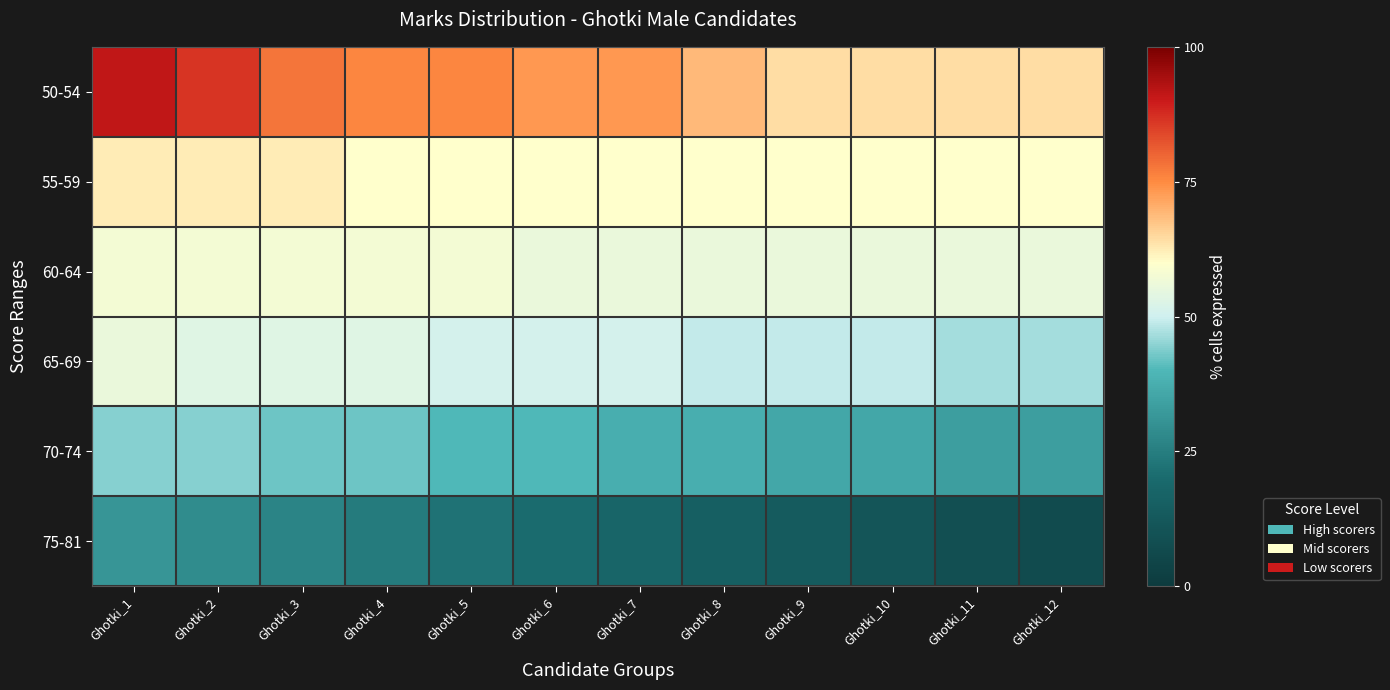

Reading right to left, transcribe all the data shown in this chart.

50-54: Ghotki_12=64.4	Ghotki_11=64.4	Ghotki_10=64.4	Ghotki_9=64.4	Ghotki_8=68.9	Ghotki_7=73.3	Ghotki_6=73.3	Ghotki_5=75.6	Ghotki_4=75.6	Ghotki_3=77.8	Ghotki_2=86.7	Ghotki_1=91.1
55-59: Ghotki_12=60.0	Ghotki_11=60.0	Ghotki_10=60.0	Ghotki_9=60.0	Ghotki_8=60.0	Ghotki_7=60.0	Ghotki_6=60.0	Ghotki_5=60.0	Ghotki_4=60.0	Ghotki_3=62.2	Ghotki_2=62.2	Ghotki_1=62.2
60-64: Ghotki_12=55.6	Ghotki_11=55.6	Ghotki_10=55.6	Ghotki_9=55.6	Ghotki_8=55.6	Ghotki_7=55.6	Ghotki_6=55.6	Ghotki_5=57.8	Ghotki_4=57.8	Ghotki_3=57.8	Ghotki_2=57.8	Ghotki_1=57.8
65-69: Ghotki_12=46.7	Ghotki_11=46.7	Ghotki_10=48.9	Ghotki_9=48.9	Ghotki_8=48.9	Ghotki_7=51.1	Ghotki_6=51.1	Ghotki_5=51.1	Ghotki_4=53.3	Ghotki_3=53.3	Ghotki_2=53.3	Ghotki_1=55.6
70-74: Ghotki_12=33.3	Ghotki_11=33.3	Ghotki_10=35.6	Ghotki_9=35.6	Ghotki_8=37.8	Ghotki_7=37.8	Ghotki_6=40.0	Ghotki_5=40.0	Ghotki_4=42.2	Ghotki_3=42.2	Ghotki_2=44.4	Ghotki_1=44.4
75-81: Ghotki_12=6.7	Ghotki_11=8.9	Ghotki_10=11.1	Ghotki_9=13.3	Ghotki_8=15.6	Ghotki_7=17.8	Ghotki_6=20.0	Ghotki_5=22.2	Ghotki_4=24.4	Ghotki_3=26.7	Ghotki_2=28.9	Ghotki_1=31.1